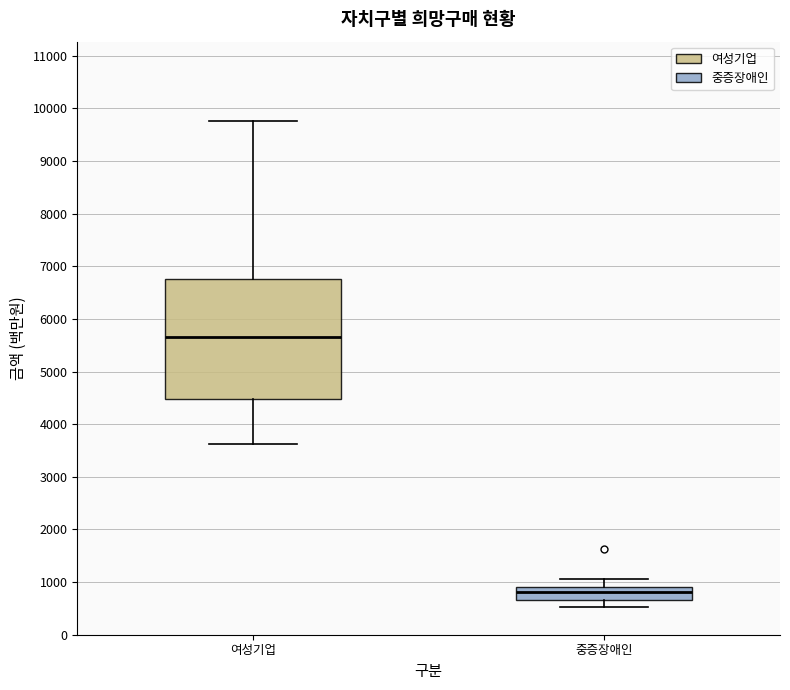

Reading left to right, transcribe this box plot: for each box, give where its median line is, the range the box spans, and where its two whiskers end, as read against the y-axis. The values are not printed on the chart, so give them approximately, as read against the axis.

여성기업: median 5700, box 4500 to 6800, whiskers 3600 to 9800
중증장애인: median 800, box 700 to 900, whiskers 500 to 1100